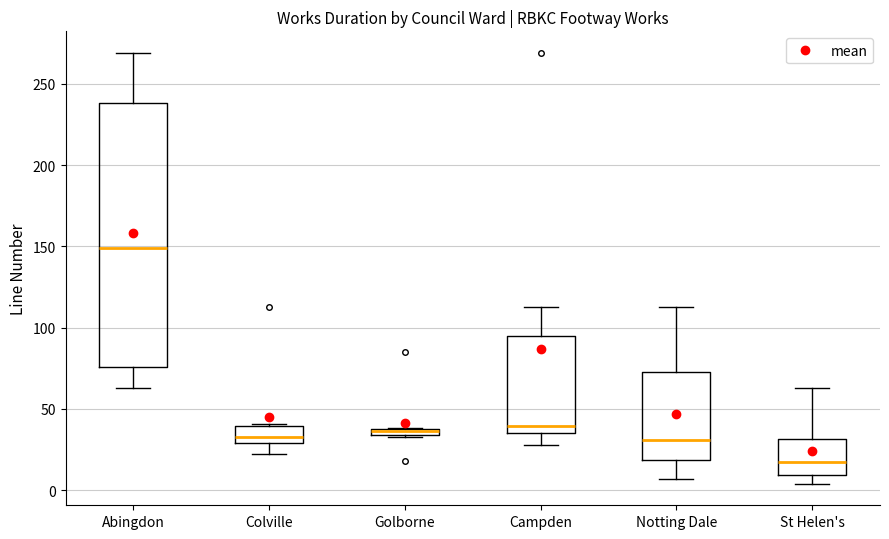

Where is the lower edge of the box for Golborne on the y-axis? The values are not printed on the chart, so give them approximately, as read against the axis.

35